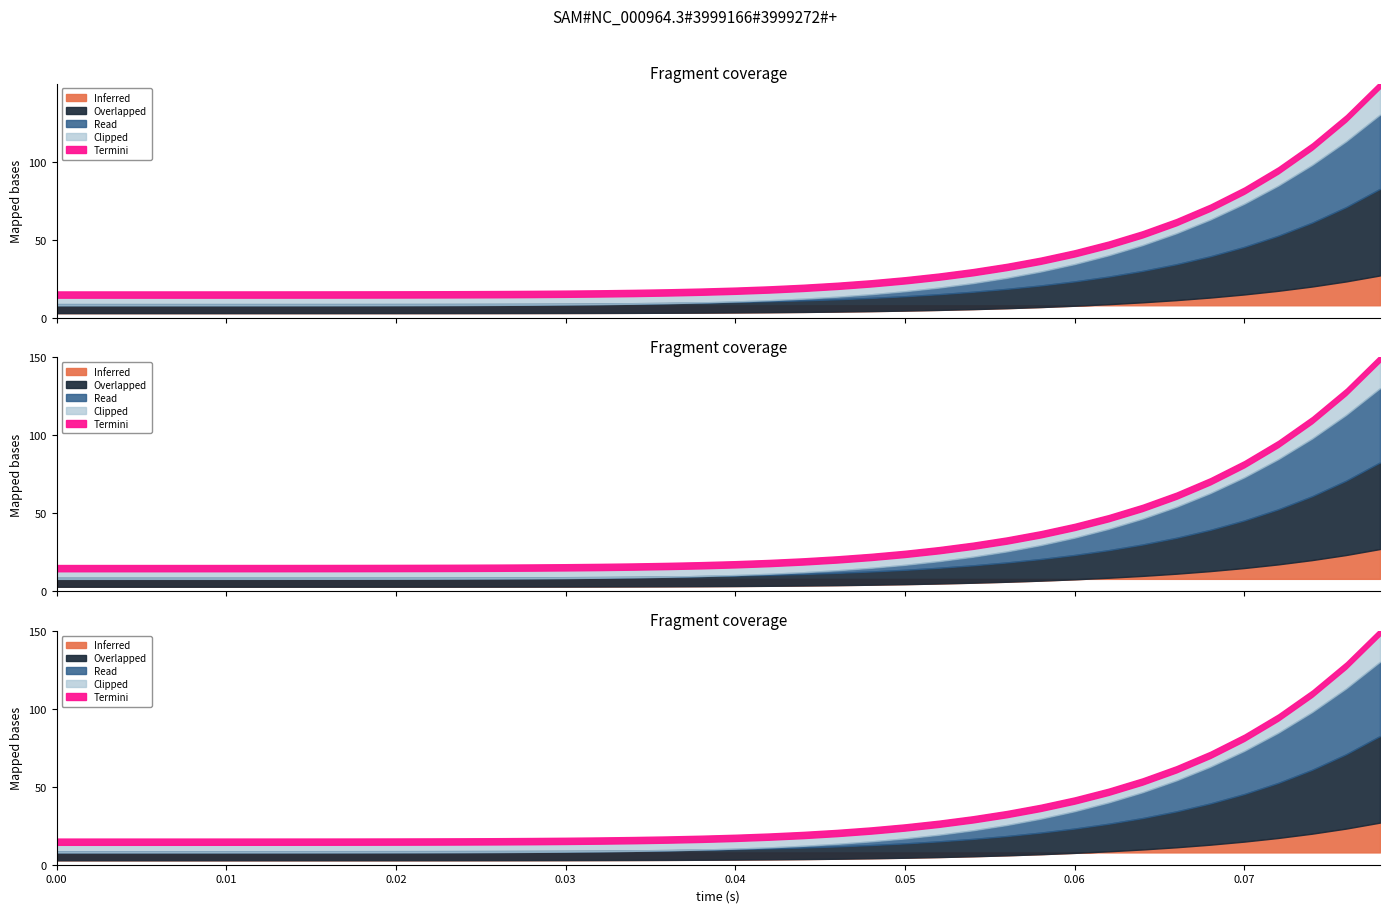

What is the label of the 19th point from the right?

21